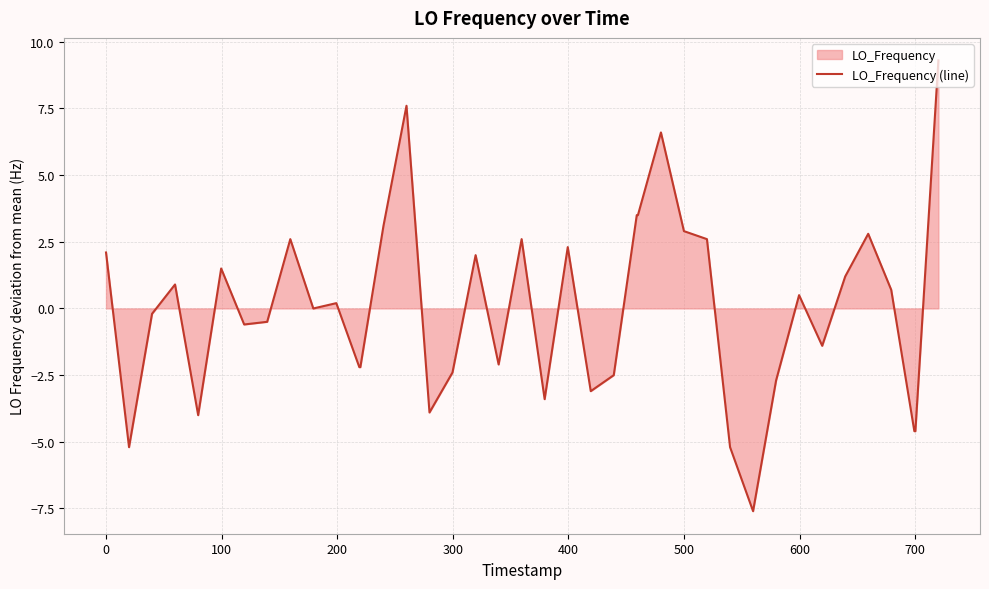

What is the minimum value shown in the chart?

-7.6